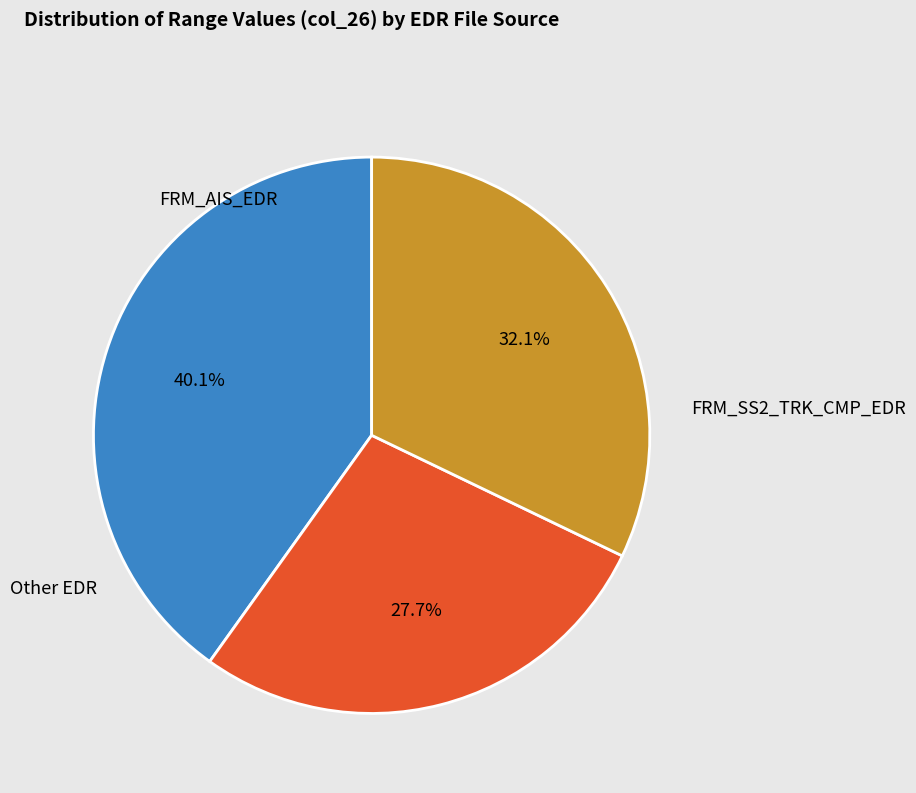

Does any single category account for the majority?

No